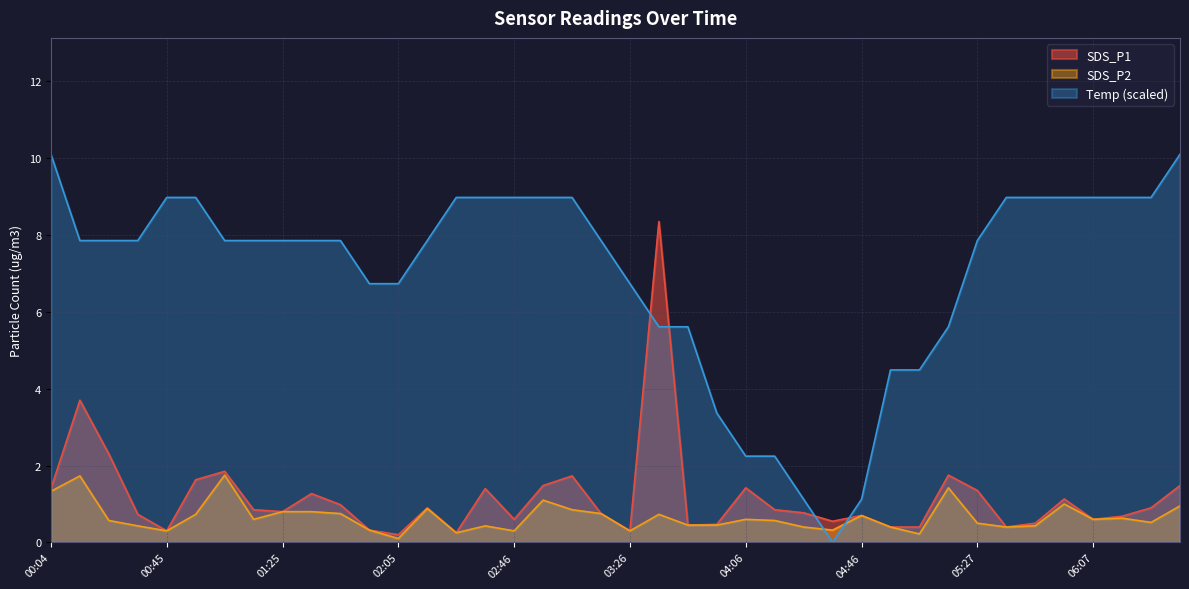

What is the label of the 30th point from the right?

01:45